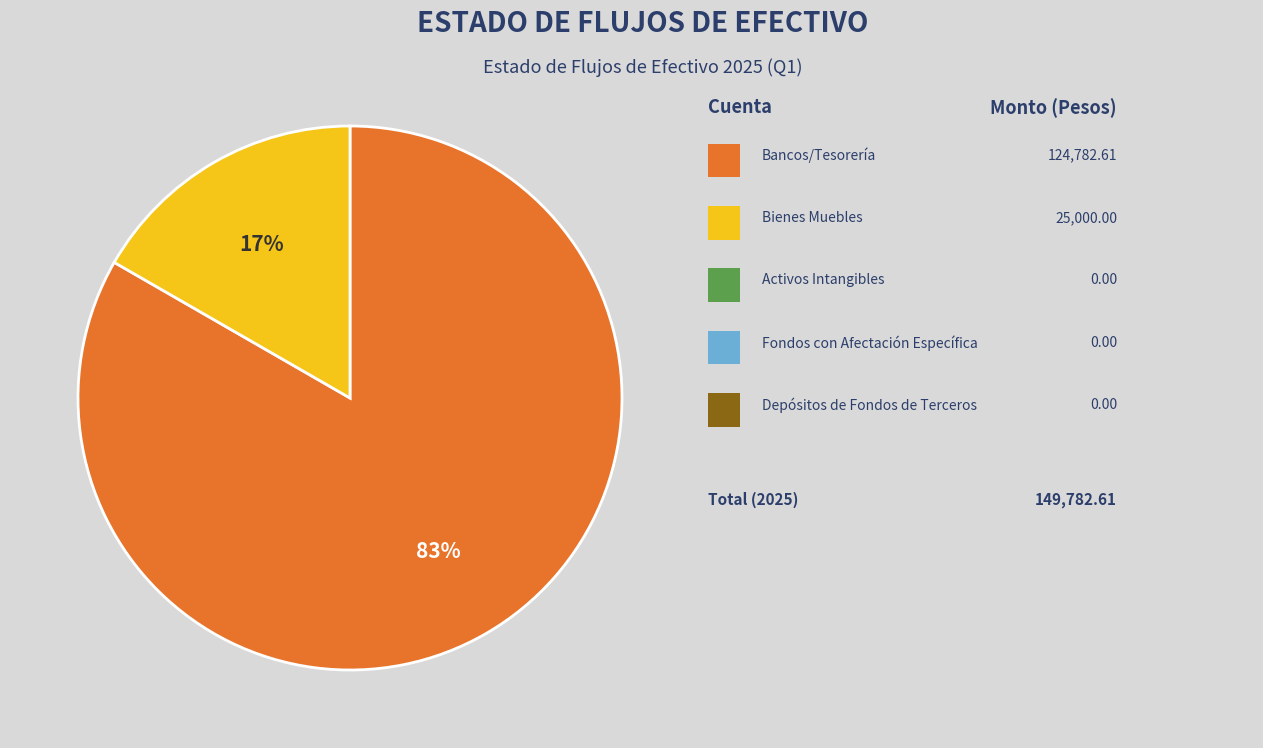

To the nearest percent, what is the average slice percentage?

50%